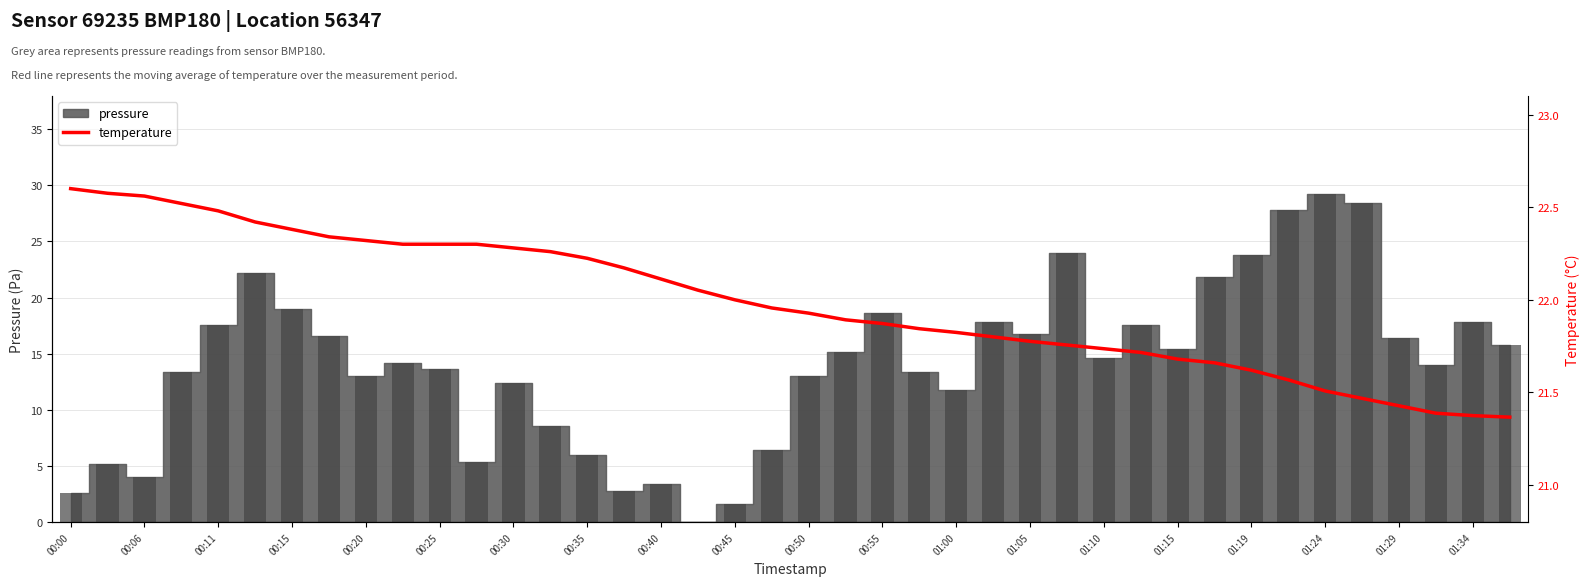

What position from the left is 29?

30